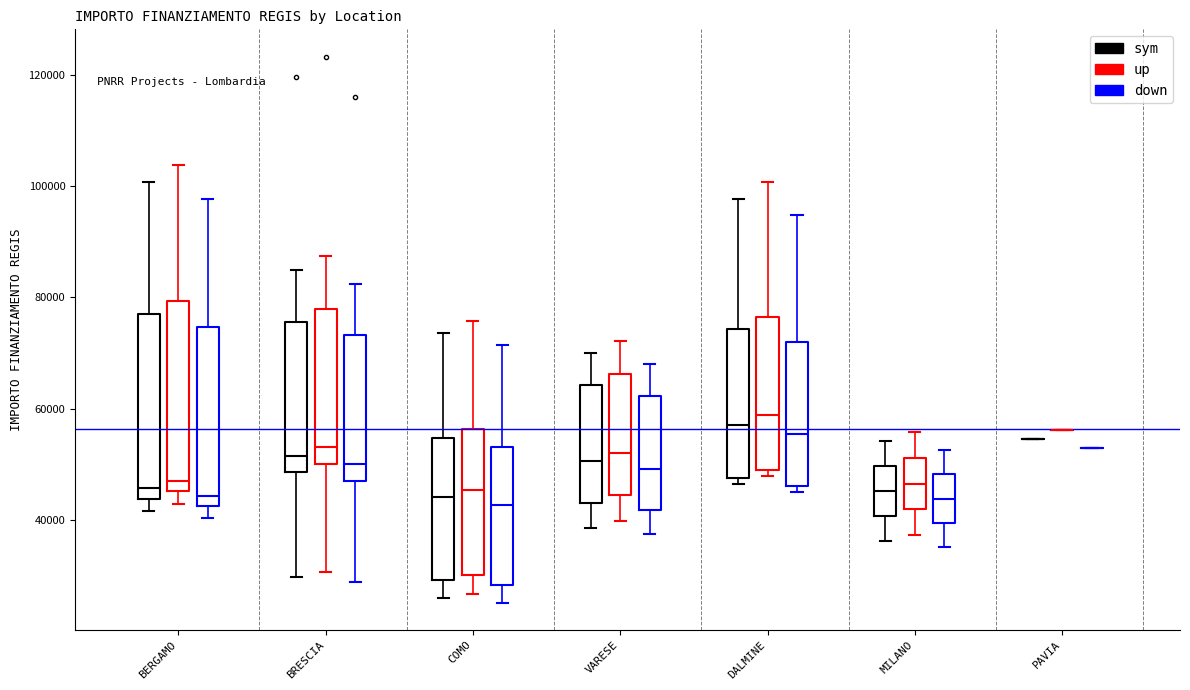

Where is the upper edge of the box for BERGAMO (down) on the y-axis? The values are not printed on the chart, so give them approximately, as read against the axis.

74000